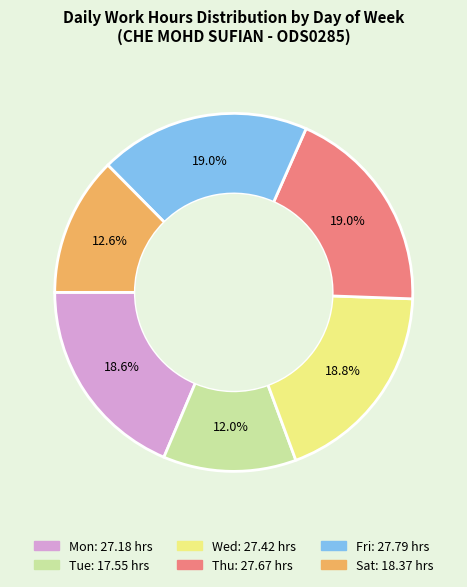

Which category has the smallest portion of the pie?

Tue